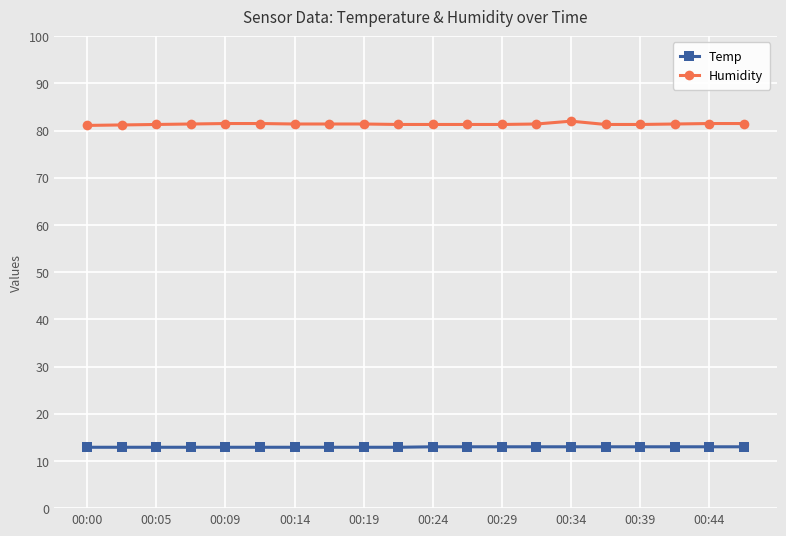

List the series in order of their peak value, highest first.

Humidity, Temp